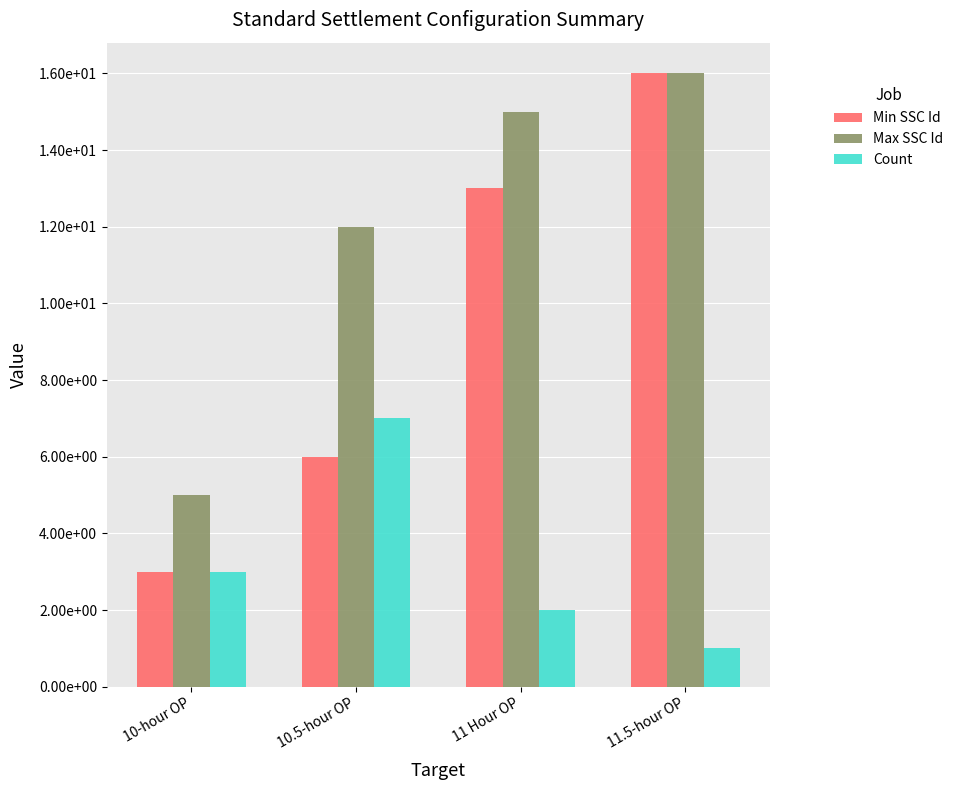

Does the chart contain stacked bars?

No